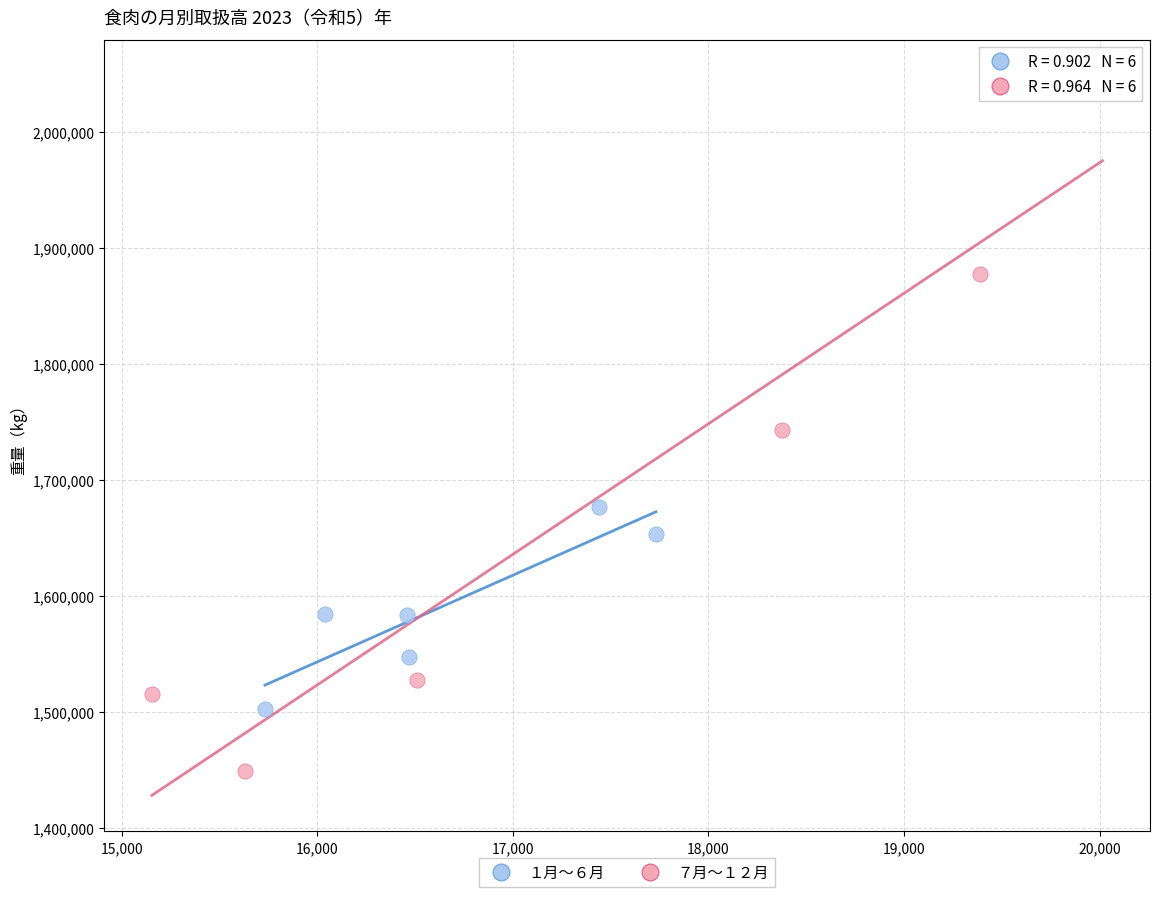

Which series contains the lowest Y value?

７月〜１２月